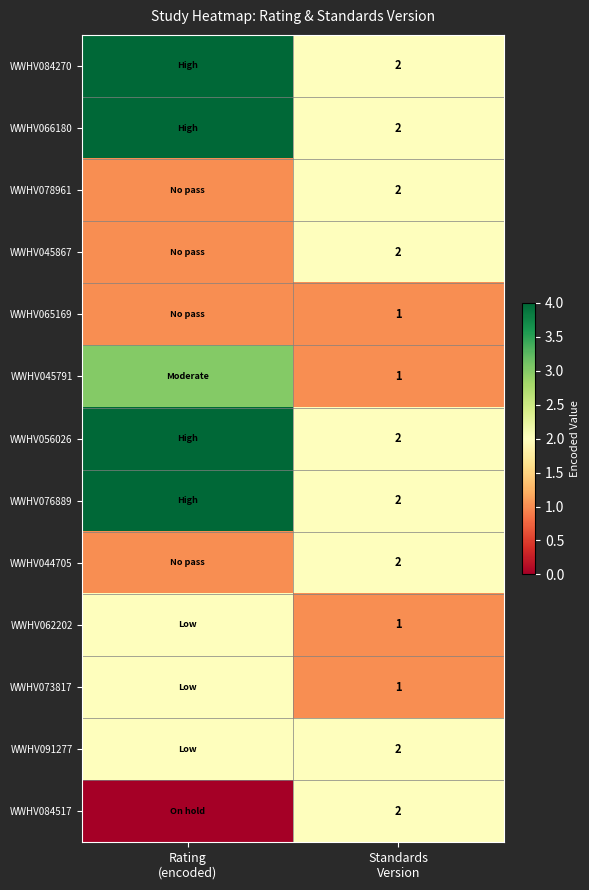

Which has a higher value, Standards
Version or Rating
(encoded)?

Rating
(encoded)